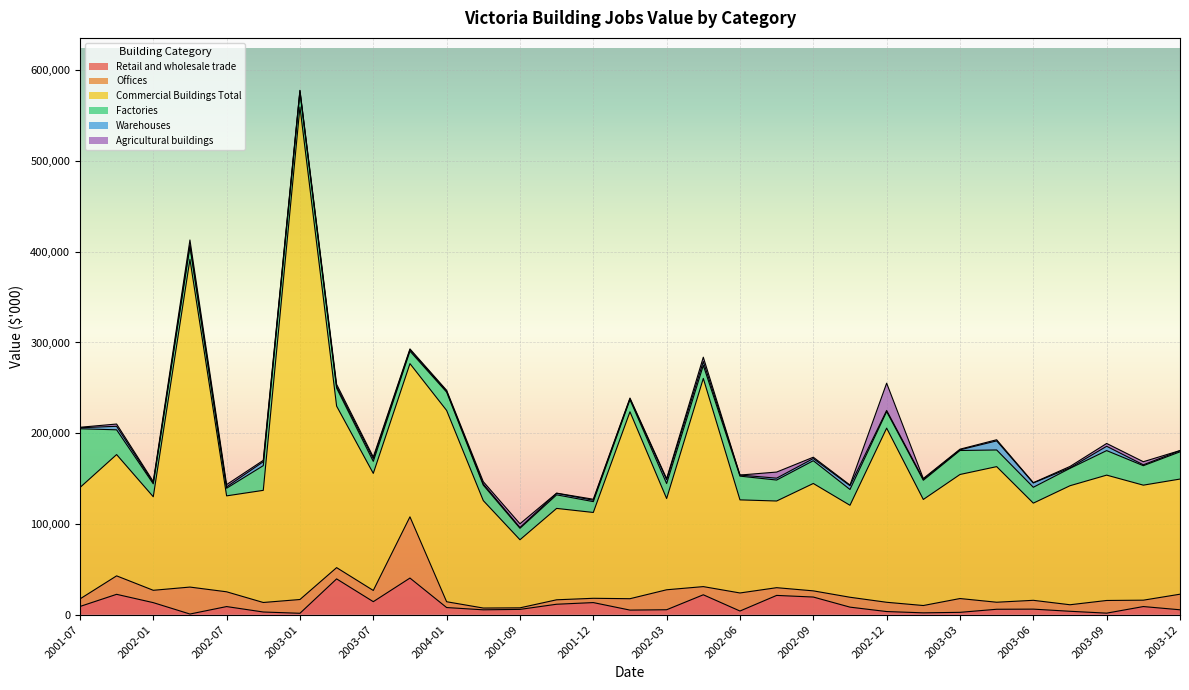

True or false: Agricultural buildings and Offices intersect in this chart.

True